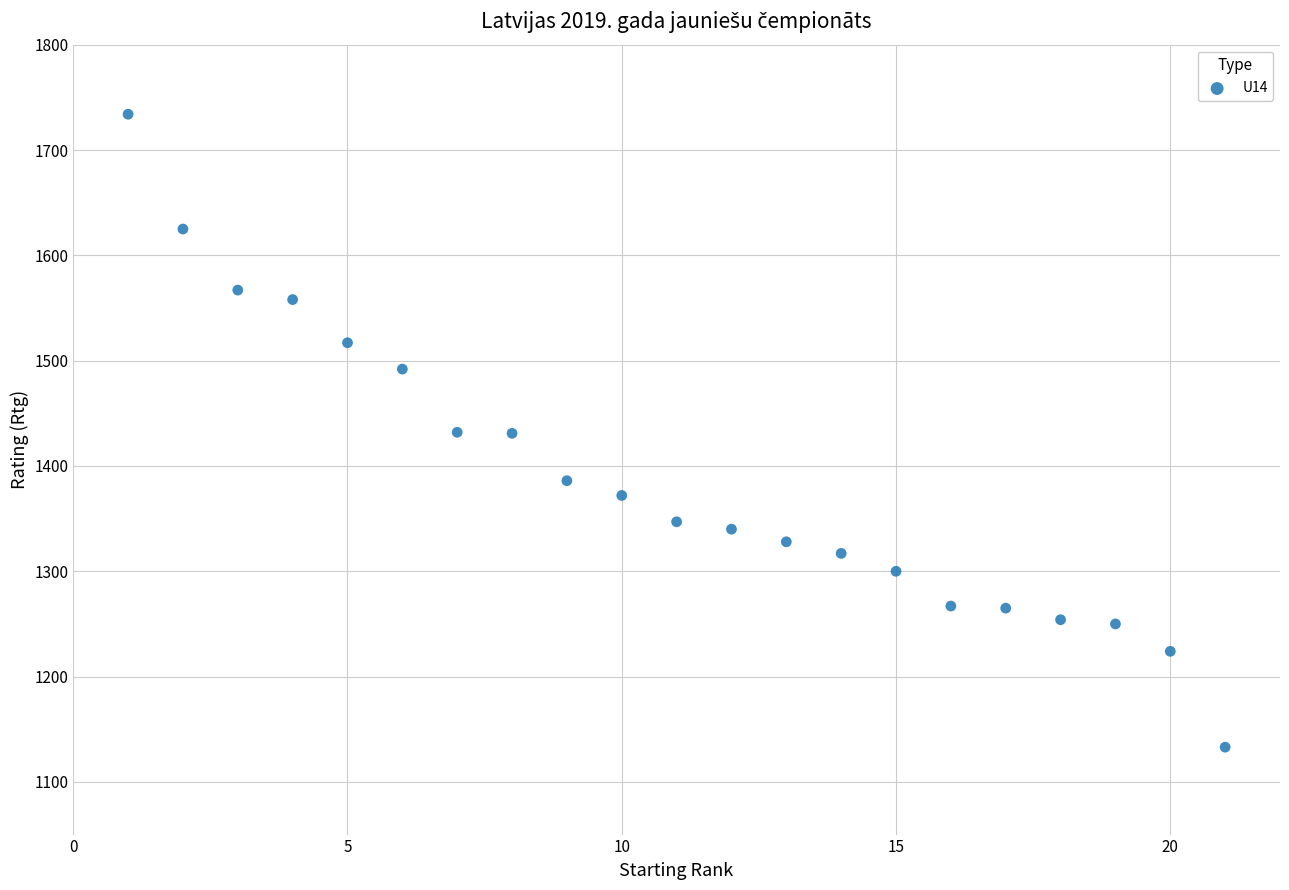

What is the range of Y values (max minus min)?

601